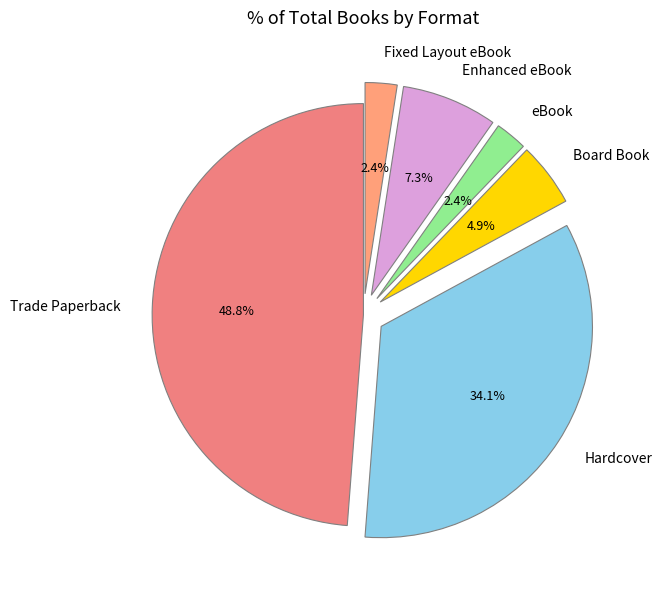

Does eBook represent more than half of the total?

No